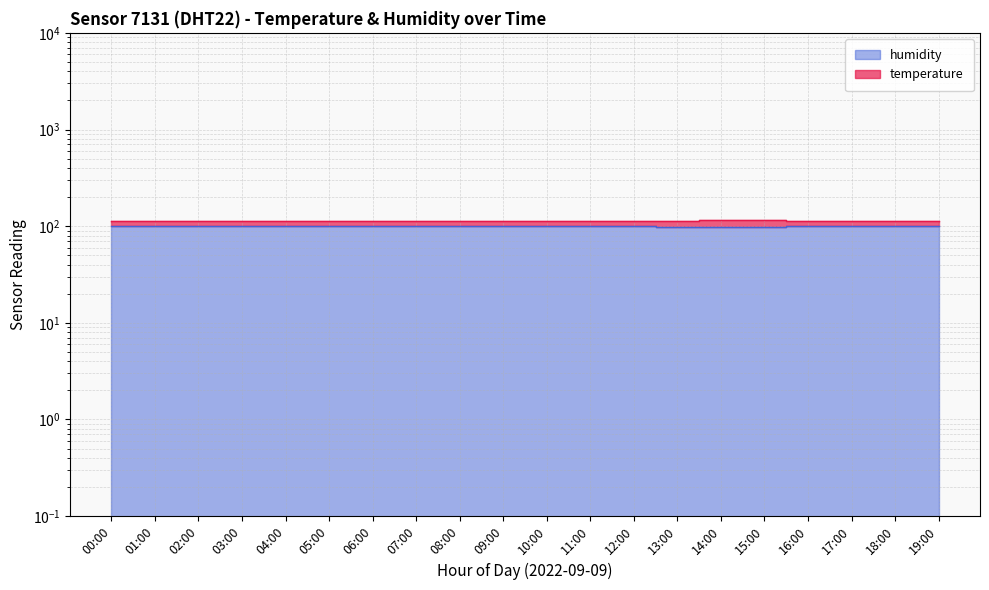

Which series has the widest spread of values?

temperature